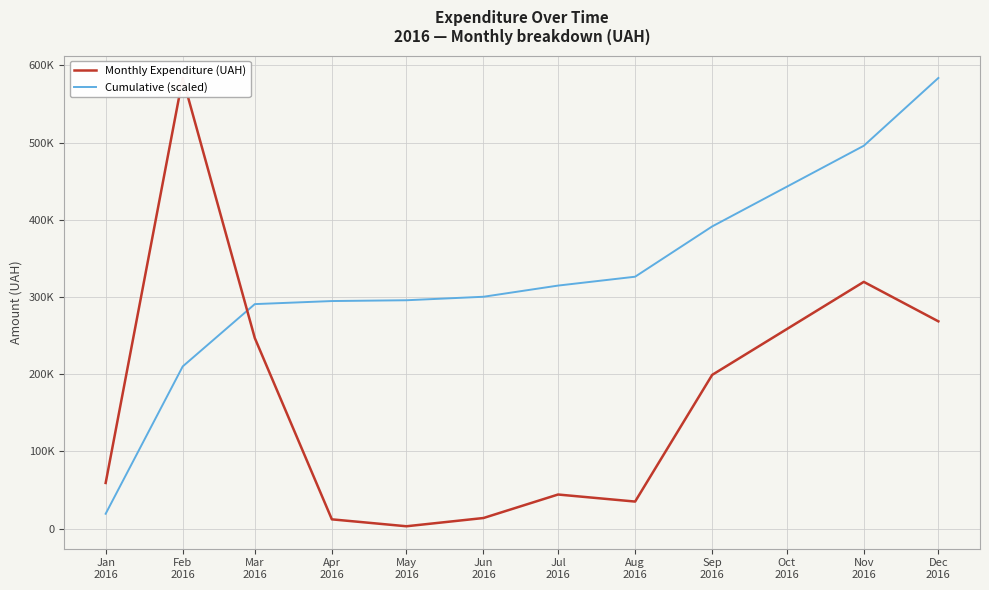

What is the difference between the highest and lowest values at Nov 2016?

176229.1